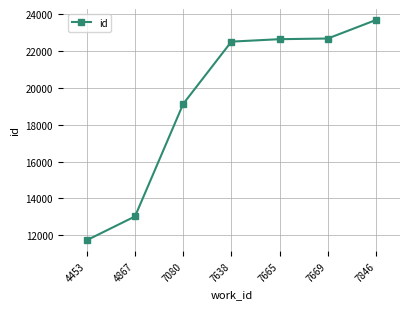

What is the difference between the second highest and minimum values?

10946